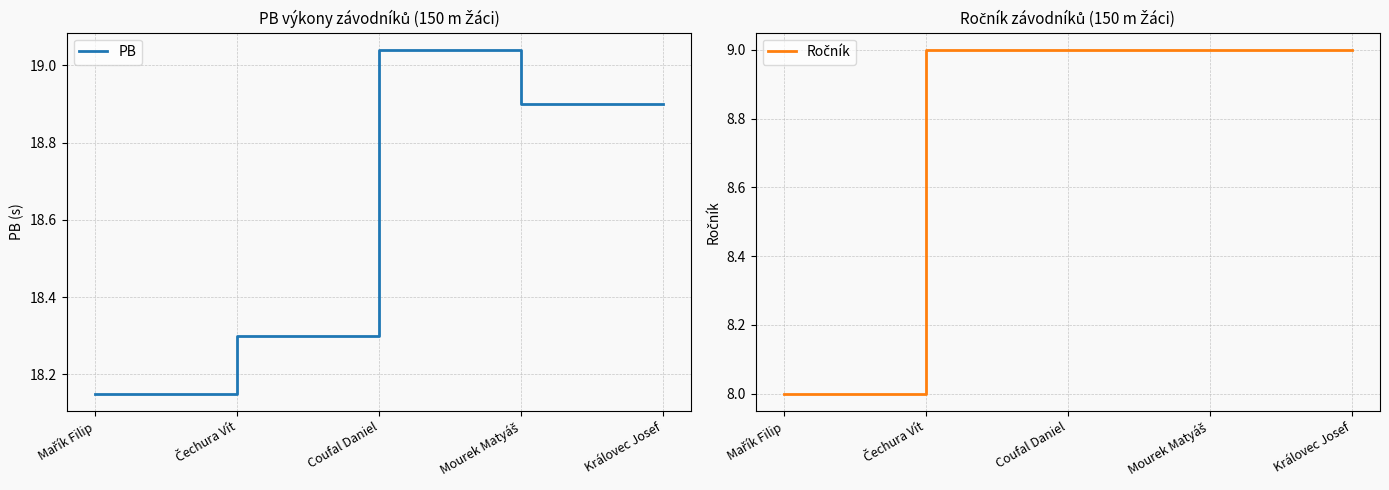

Reading left to right, extract all data points from this chart.

PB: 18.1	18.3	19.0	18.9	18.9
Ročník: 8.0	9.0	9.0	9.0	9.0